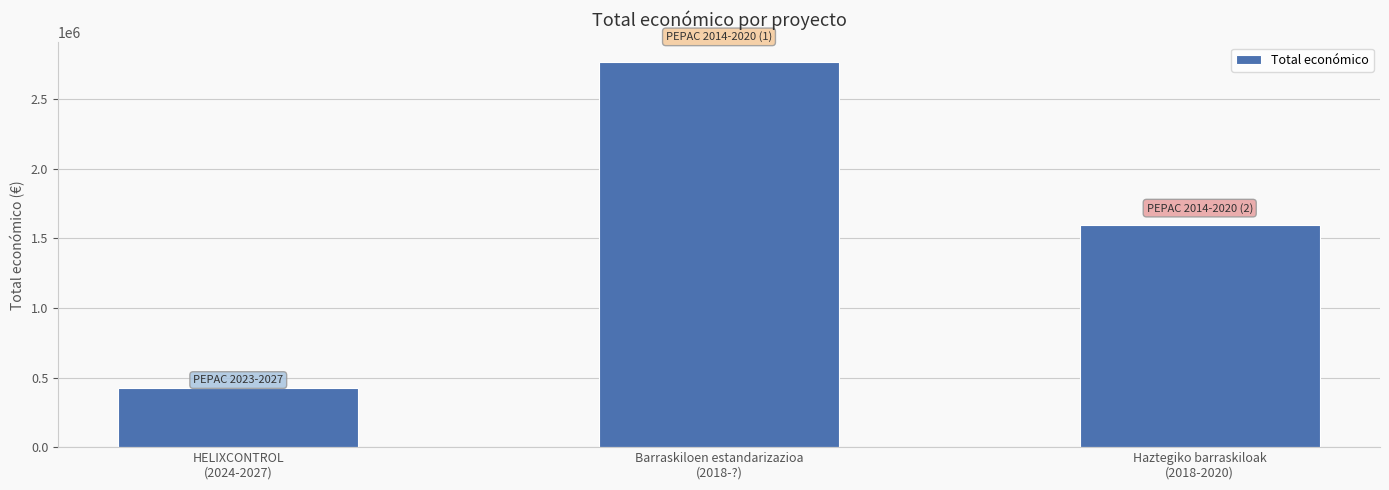

What is the smallest value displayed?

424720